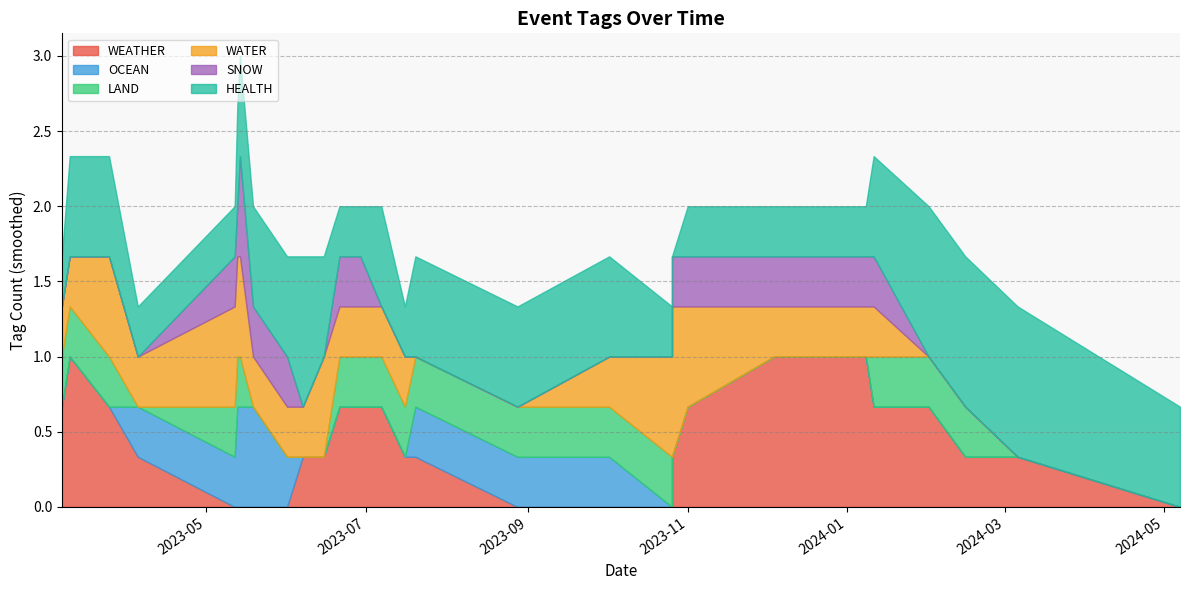

What is the maximum value shown in the chart?

1